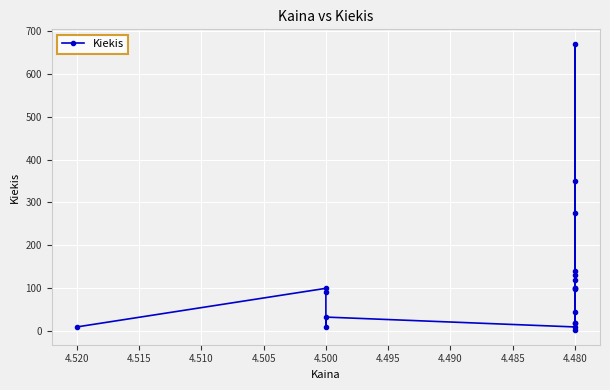

How many values exceed 98?

9